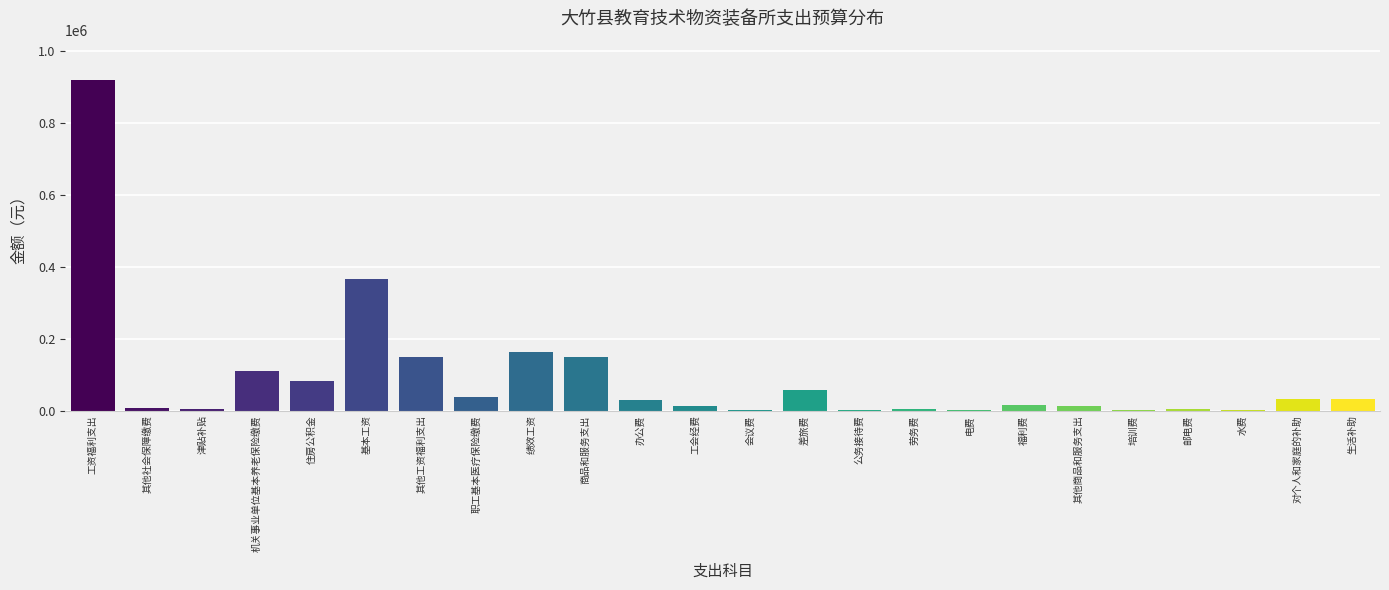

What is the sum of all values?

2204538